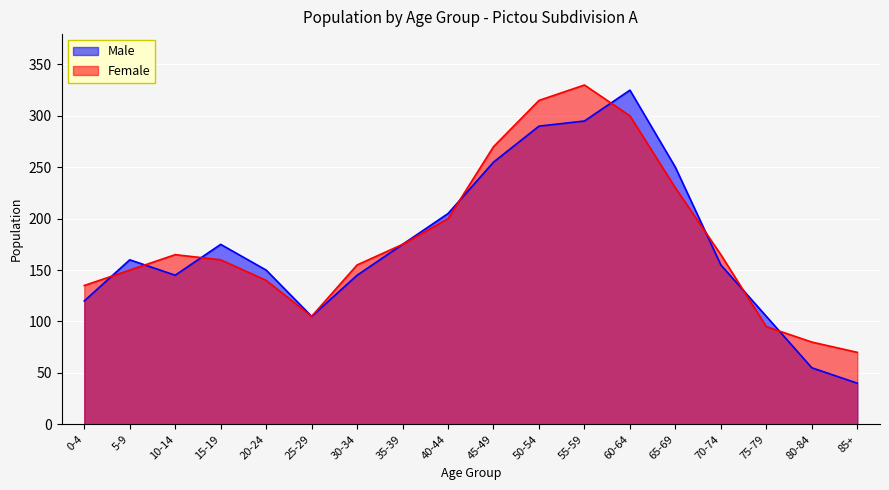

What is the sum of all Male values?

3150